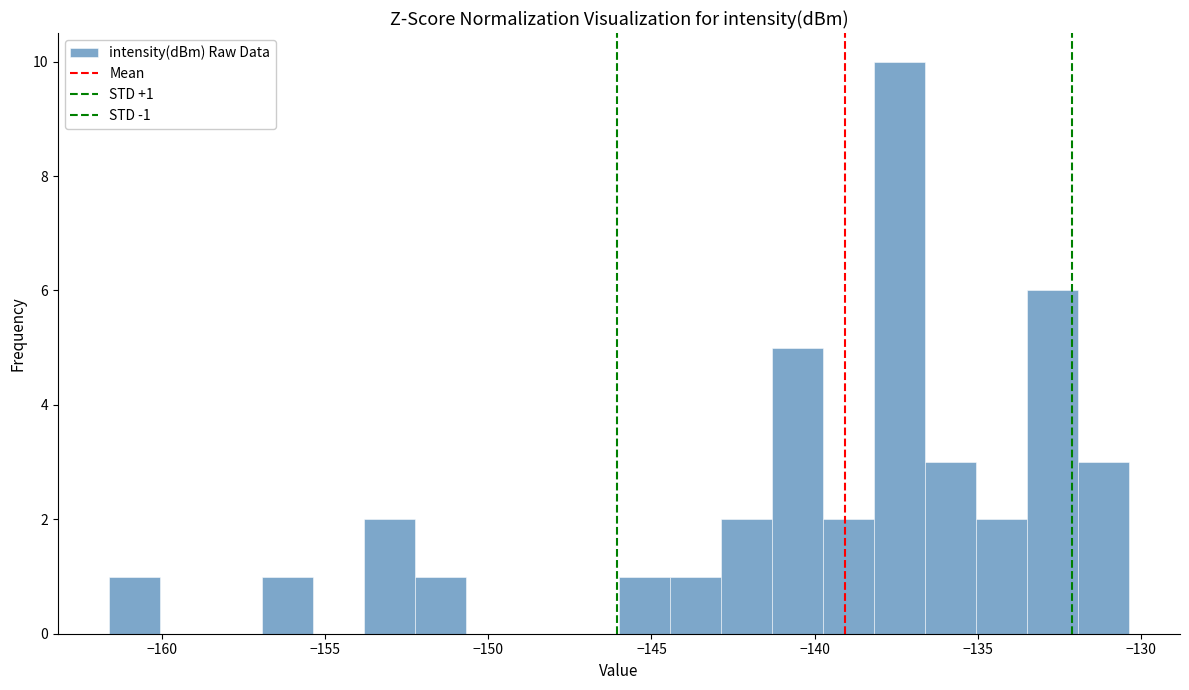

Read against the x-axis, roughly where is the centre of the tallest bar?

-137.5